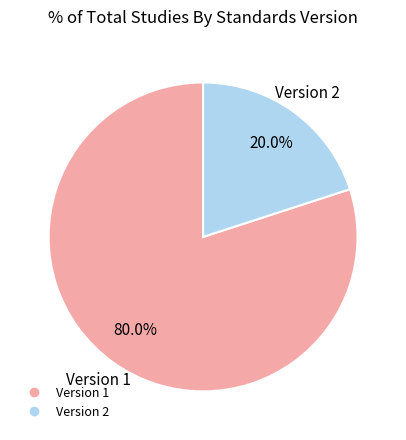

To the nearest percent, what is the difference between the largest and smallest slice percentages?

60%